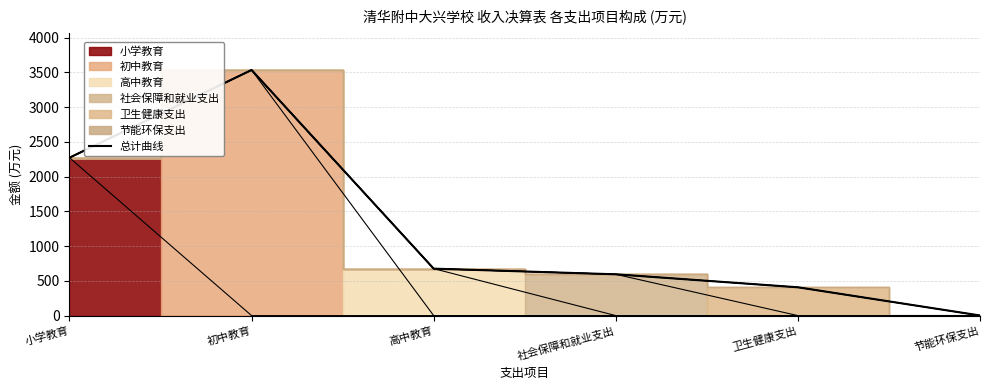

What is the difference between the second highest and minimum values?

2270.1